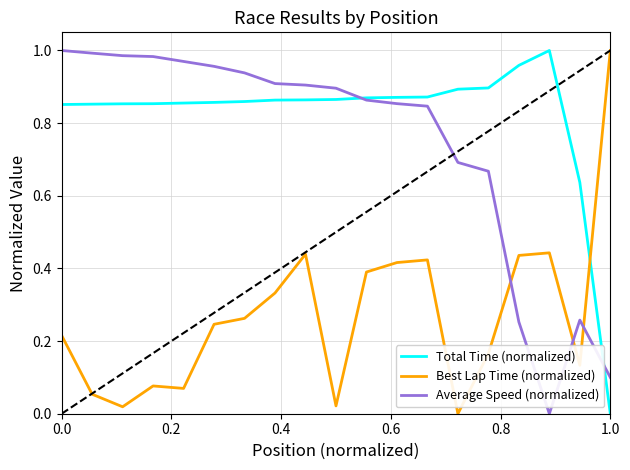

Which series ends up on top after the final intersection of Total Time (normalized) and Best Lap Time (normalized)?

Best Lap Time (normalized)